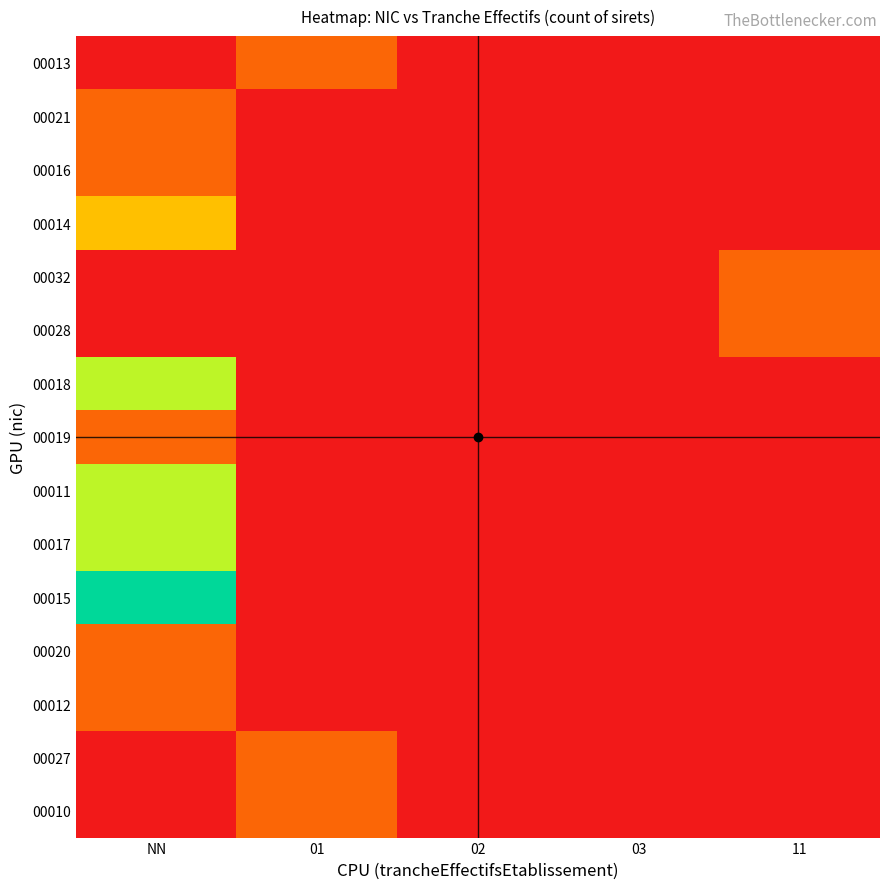

Which has a higher value, 03 or 01?

01